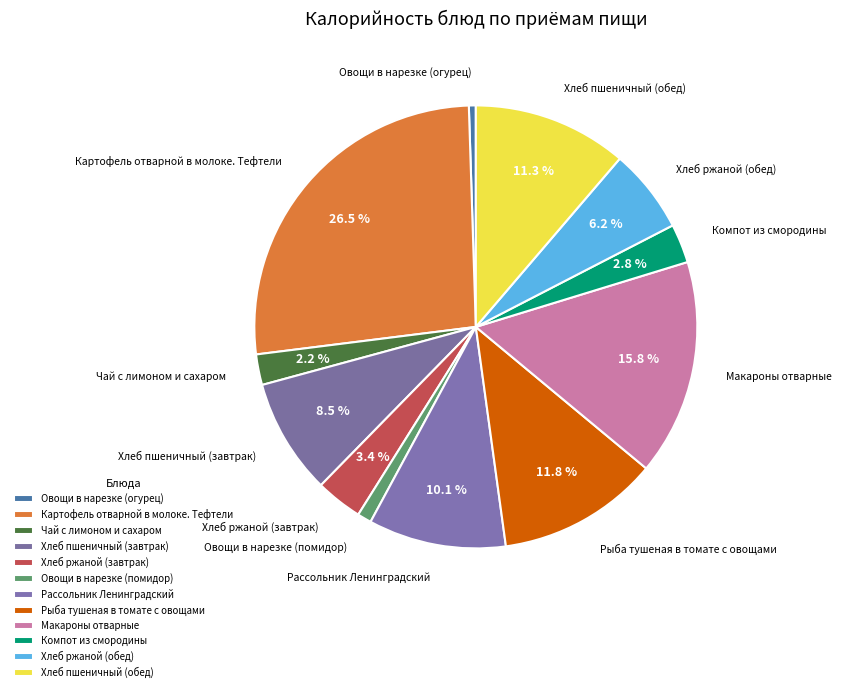

Is there any slice that represents more than half of the pie?

No